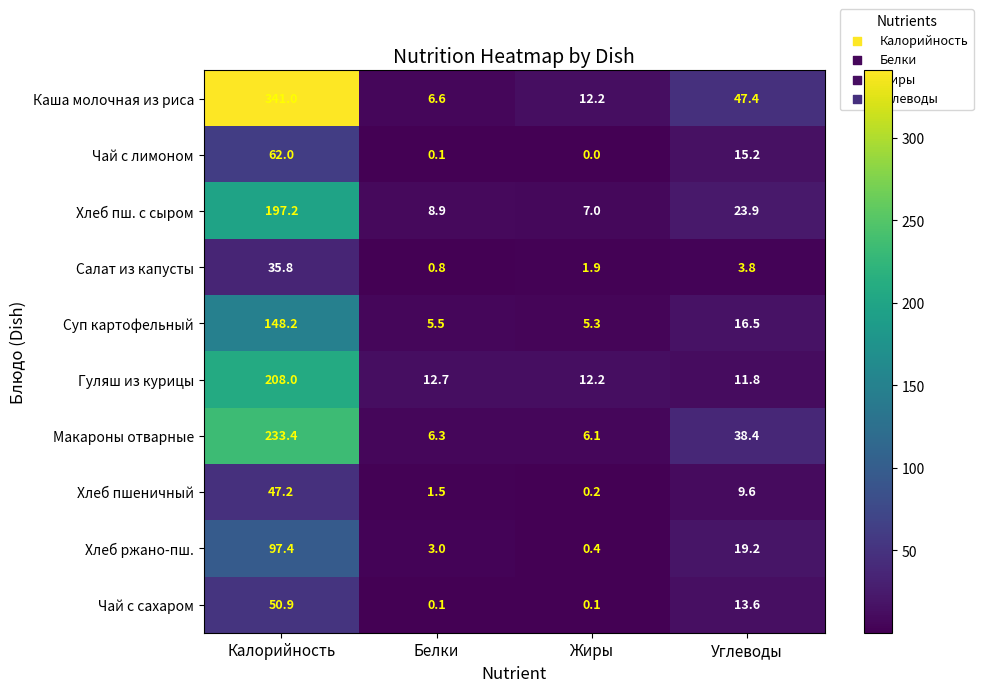

What value does the Салат из капусты series have at Калорийность?

35.8